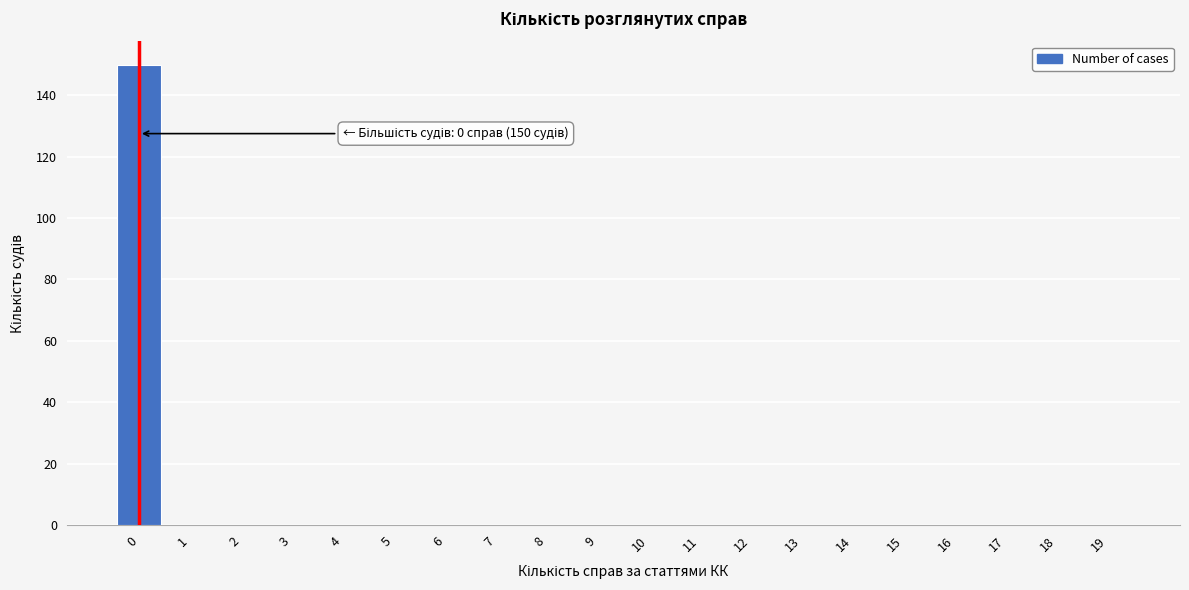

Reading right to left, list all the values displayed in this chart.

19=0	18=0	17=0	16=0	15=0	14=0	13=0	12=0	11=0	10=0	9=0	8=0	7=0	6=0	5=0	4=0	3=0	2=0	1=0	0=150